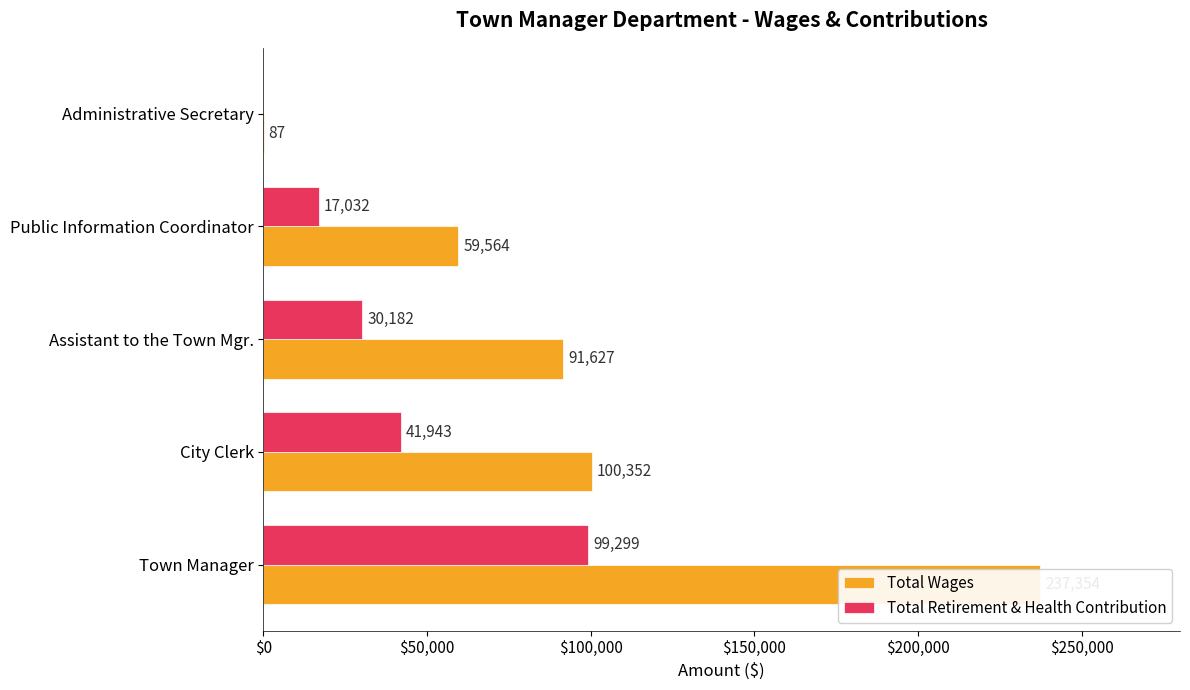

Are the bars horizontal?

Yes